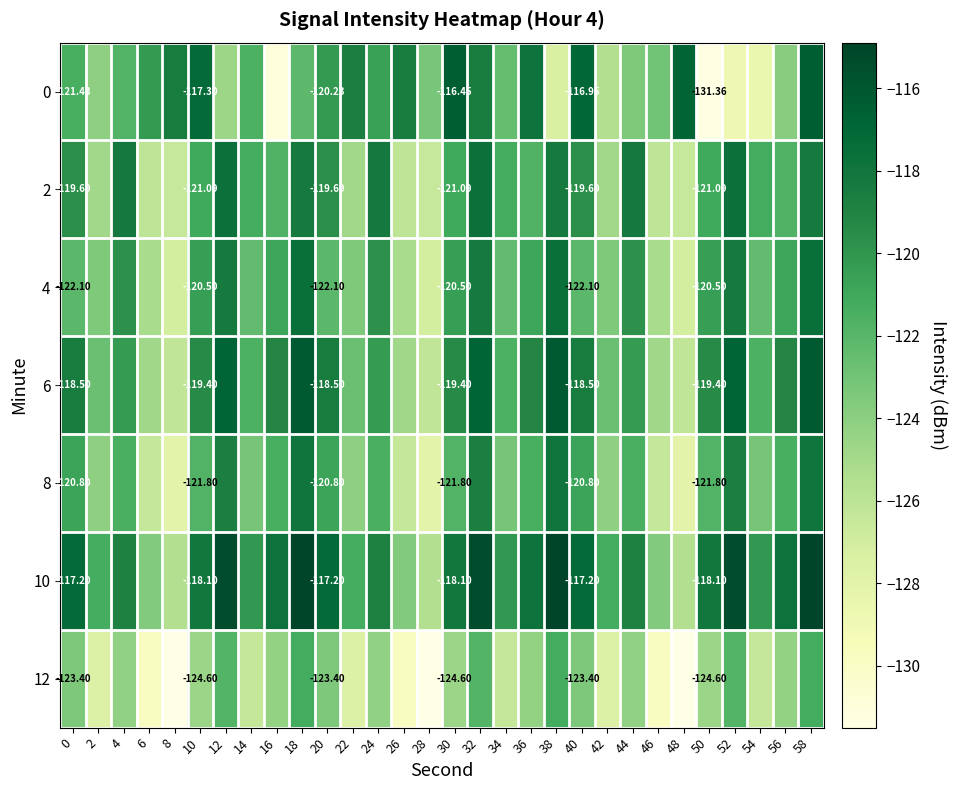

Is the value of 8 at 58 greater than the value of 12 at 12?

Yes